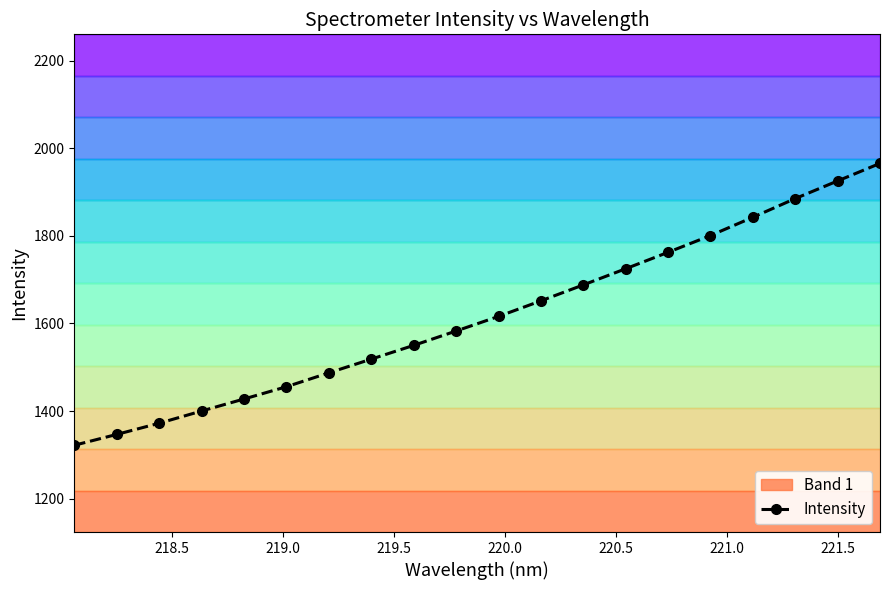

Is this an area chart (filled region under the line)?

No